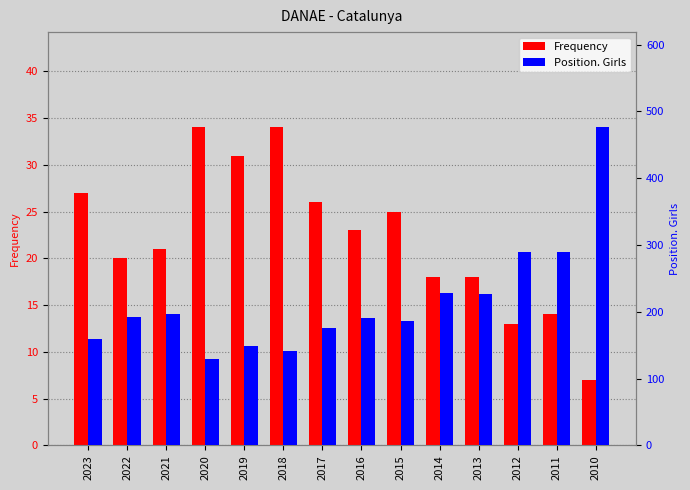

What is the difference between the second highest and second lowest values in the Position. Girls series?

148